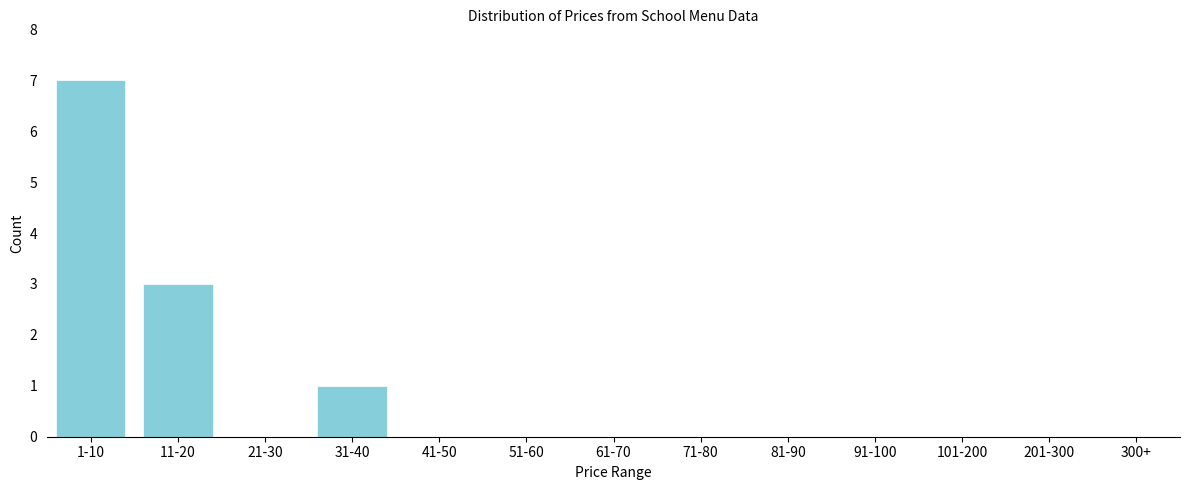

Reading left to right, transcribe all the data shown in this chart.

1-10=7	11-20=3	21-30=0	31-40=1	41-50=0	51-60=0	61-70=0	71-80=0	81-90=0	91-100=0	101-200=0	201-300=0